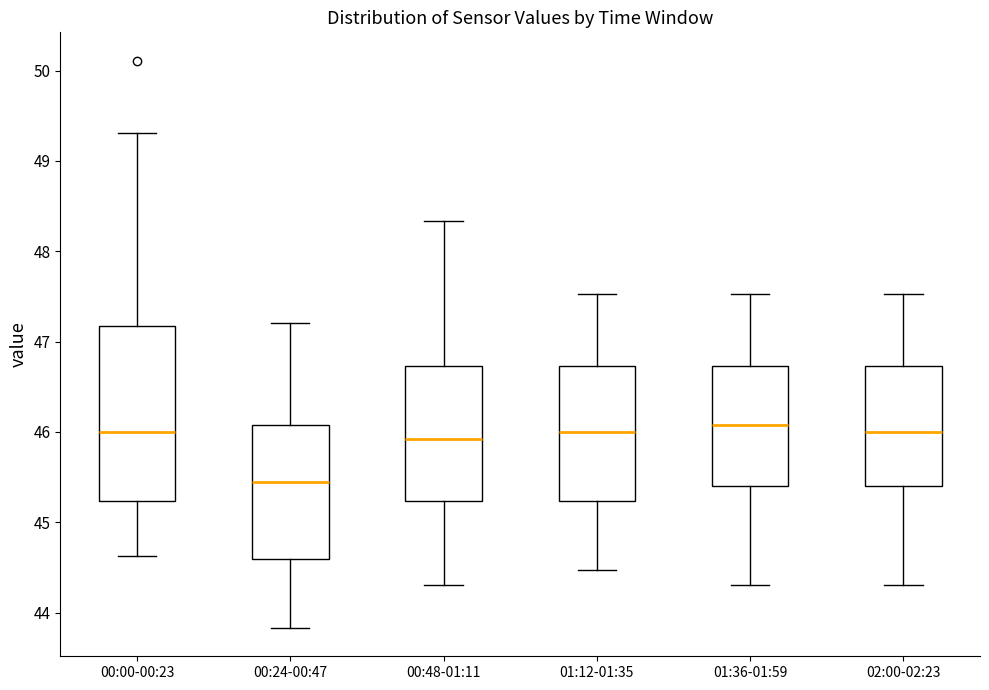

Which box's median line is the lowest?

00:24-00:47